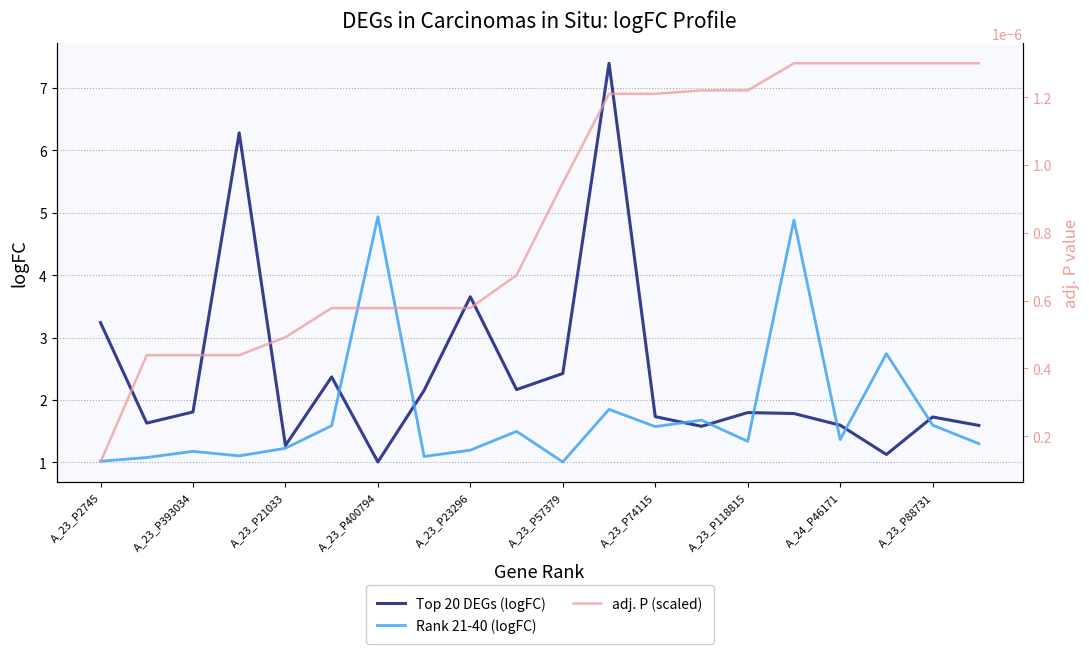

The Rank 21-40 (logFC) series shows 1.4 at A_24_P46171. True or false?

True